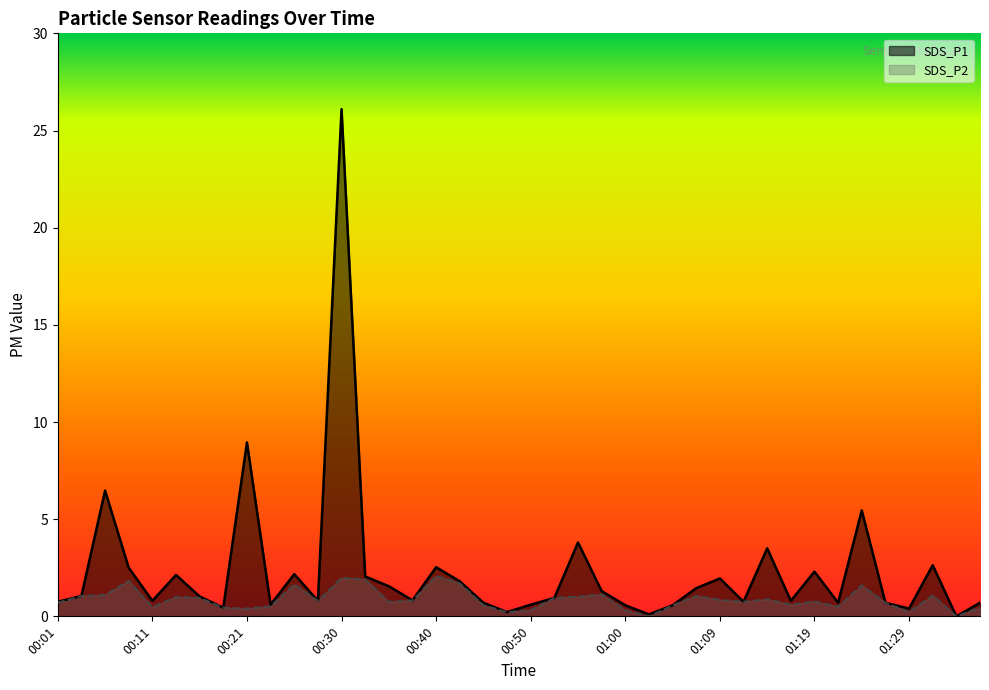

Is it true that SDS_P1 equals 0.6 at 00:23?

True